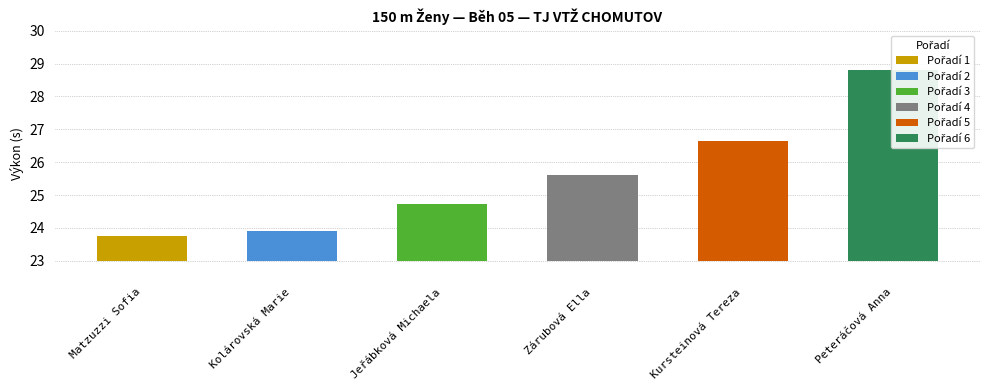

Reading right to left, what are all the values shown in this chart?

28.8	26.6	25.6	24.7	23.9	23.8